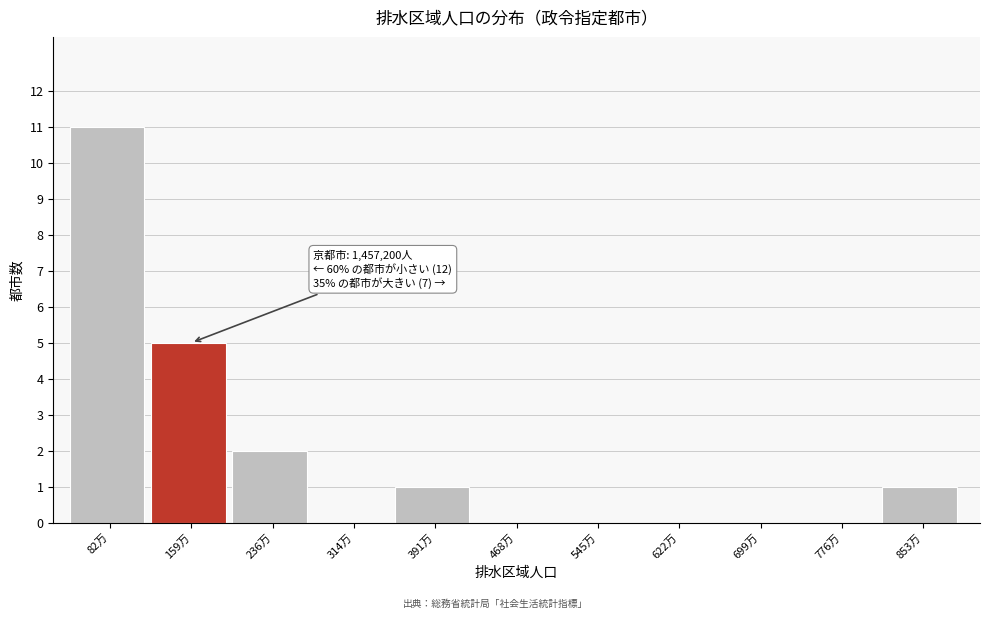

Reading left to right, what are all the values shown in this chart?

82万=11	159万=5	236万=2	314万=0	391万=1	468万=0	545万=0	622万=0	699万=0	776万=0	853万=1